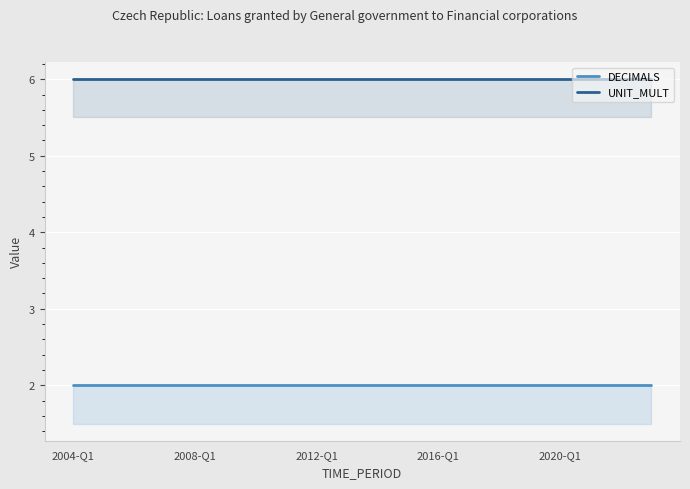

Count the number of data series in this chart.

2